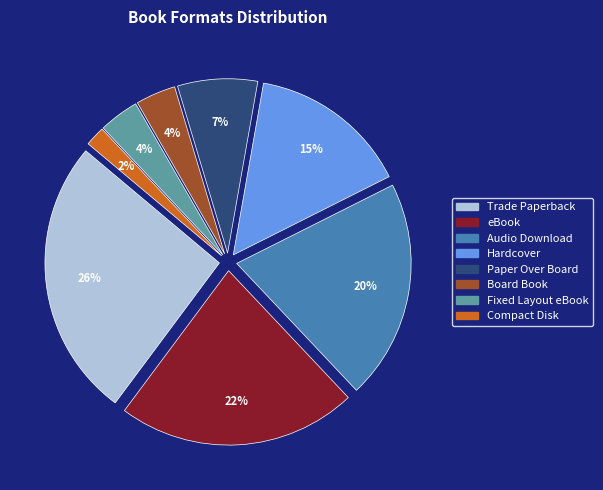

True or false: Trade Paperback accounts for 26% of the total.

True